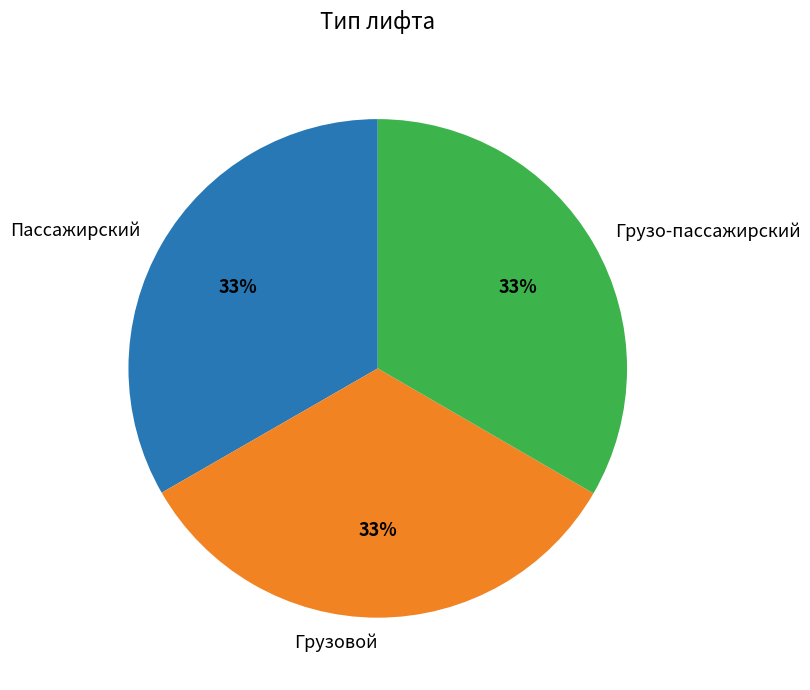

The Грузо-пассажирский slice represents 33% of the pie. True or false?

True